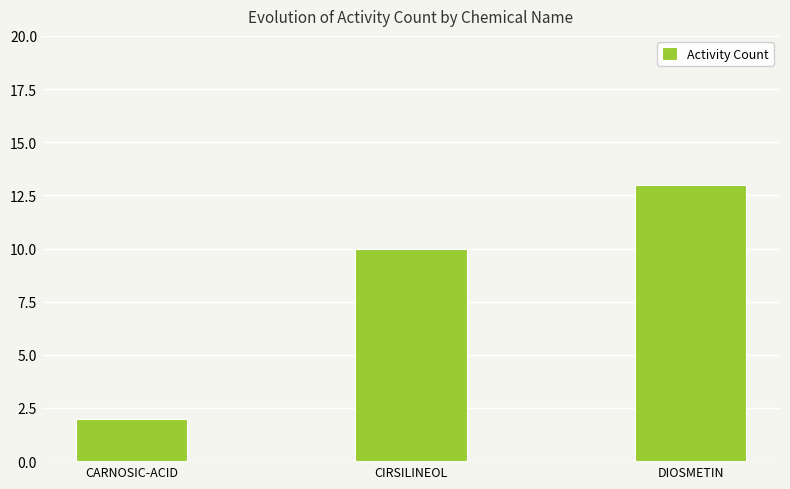

What is the average value?

8